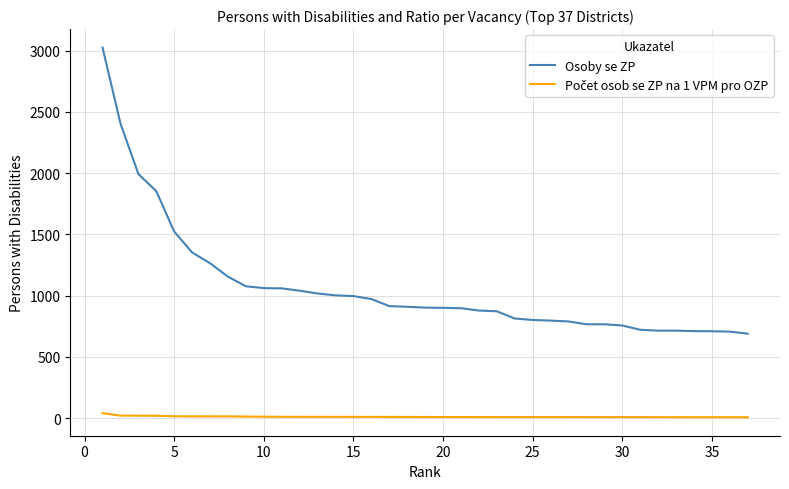

What is the maximum value shown in the chart?

3024.0